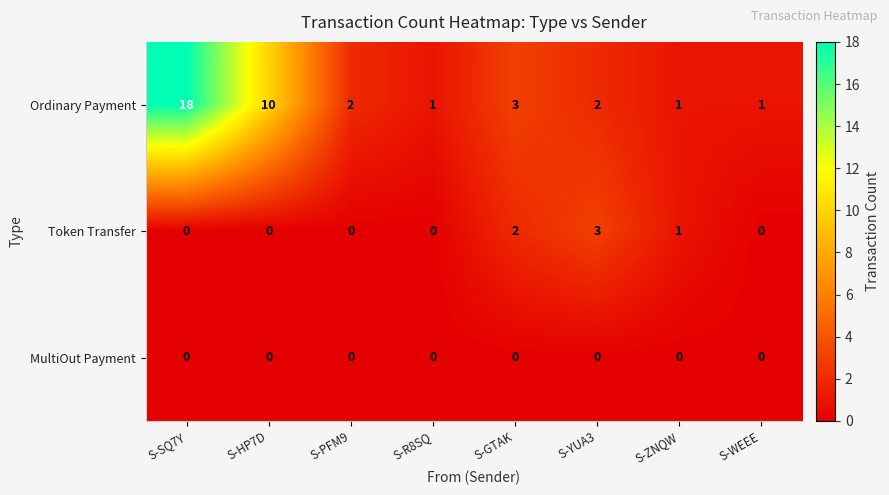

Reading left to right, list all the values displayed in this chart.

Ordinary Payment: 18	10	2	1	3	2	1	1
Token Transfer: 0	0	0	0	2	3	1	0
MultiOut Payment: 0	0	0	0	0	0	0	0